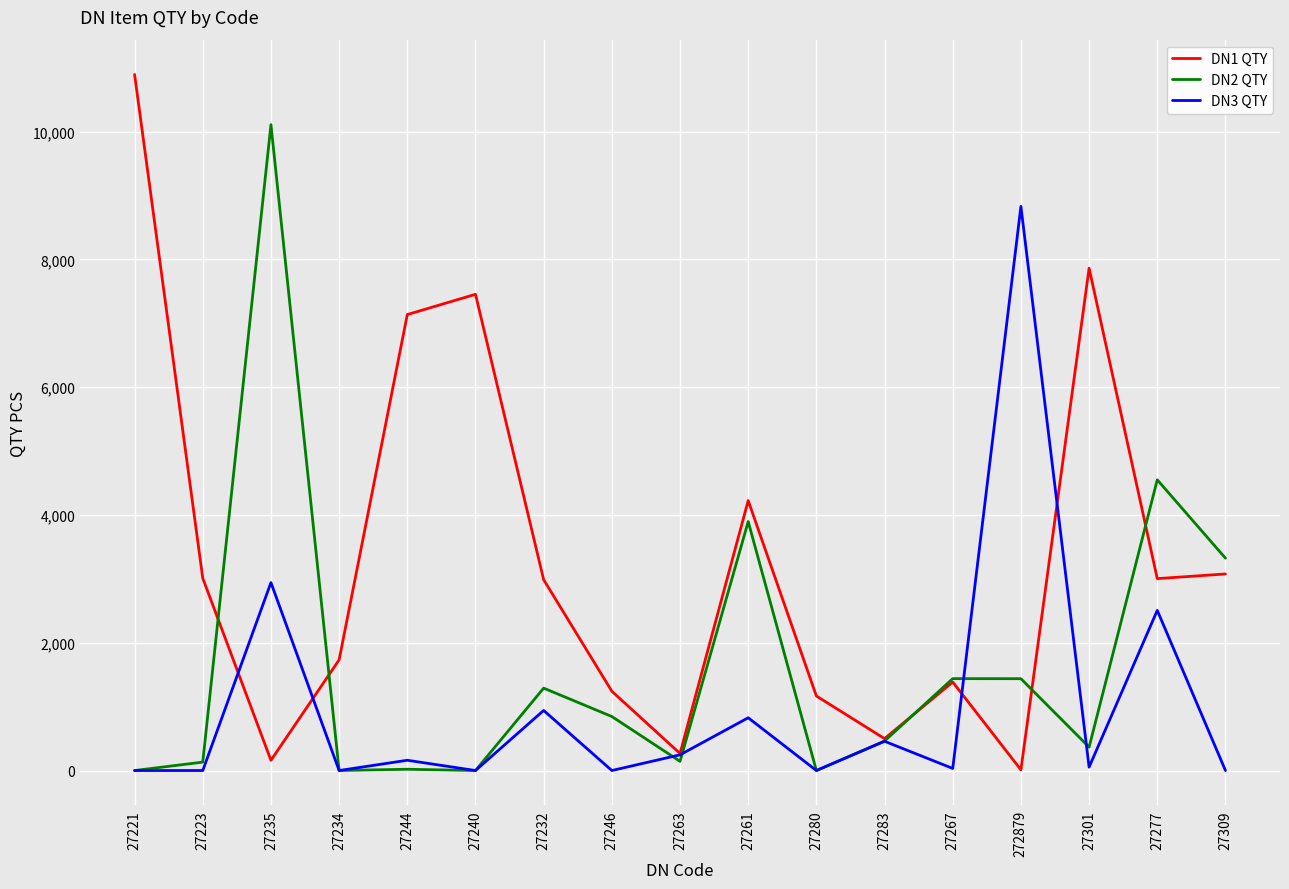

Rank the series by their maximum value, from lowest to highest.

DN3 QTY, DN2 QTY, DN1 QTY